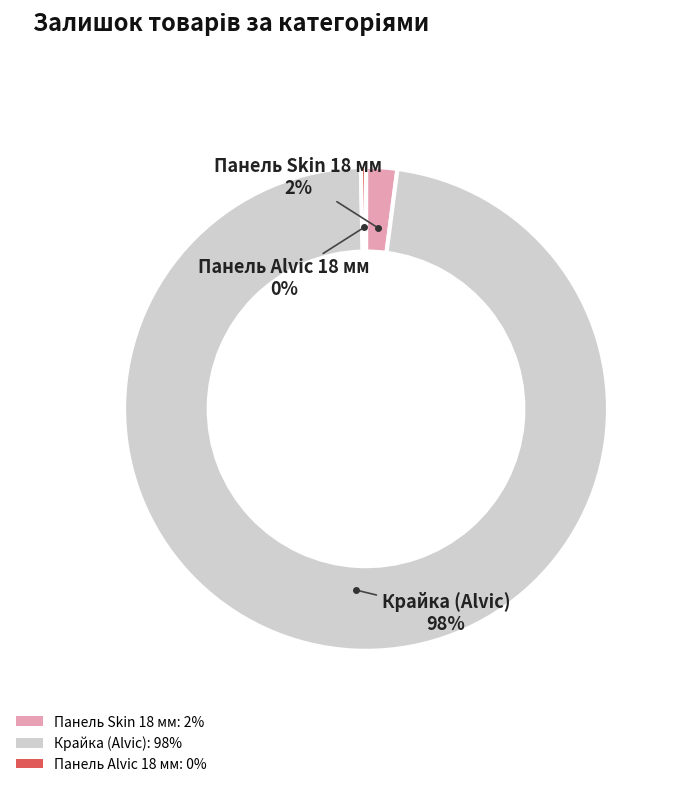

Which slice is the largest?

Крайка (Alvic): 98%